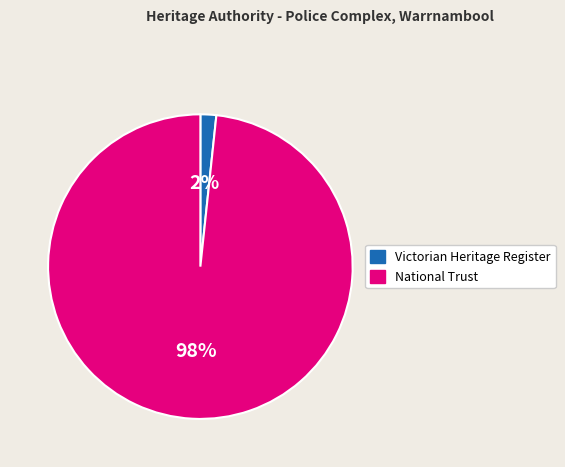

To the nearest percent, what is the average slice percentage?

50%